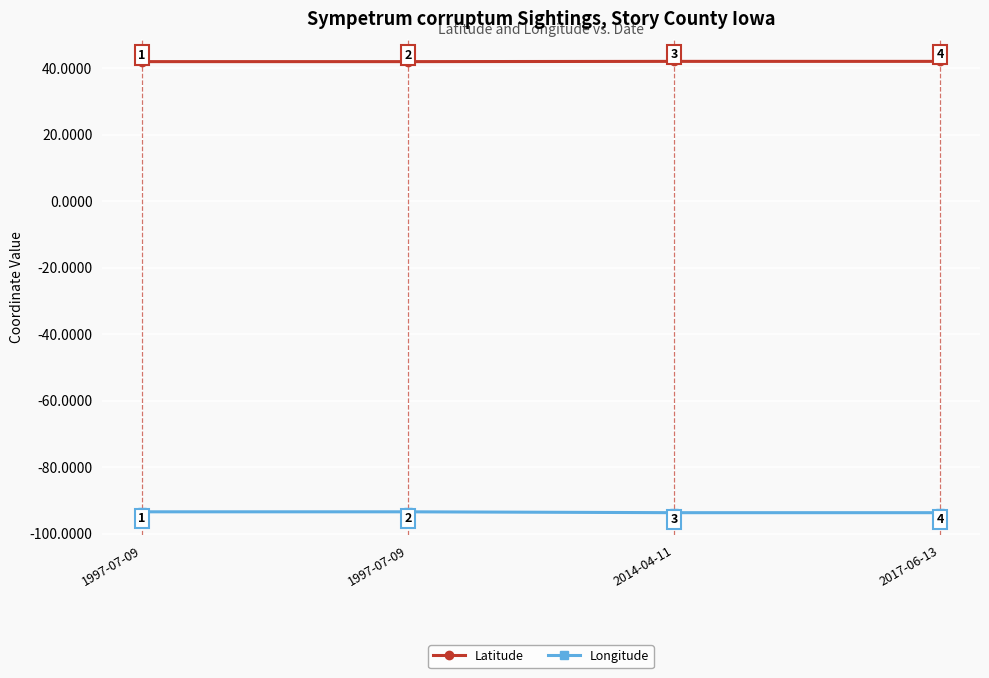

What is the total value across all series at 1997-07-09?

-51.4